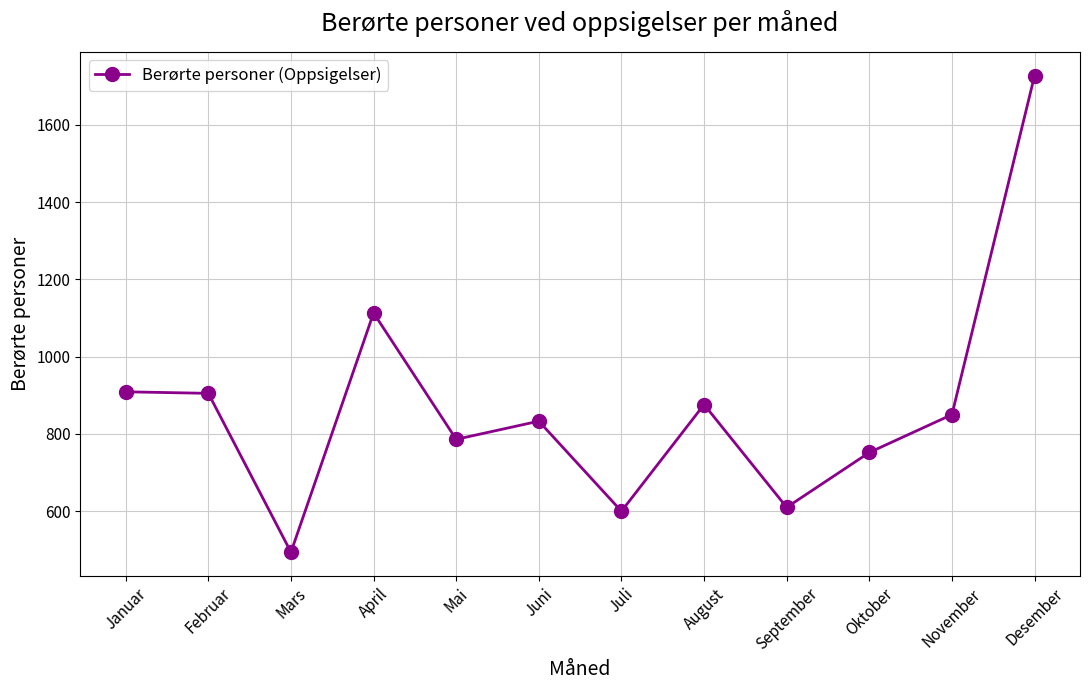

The chart shows a value of 309 at September. True or false?

False